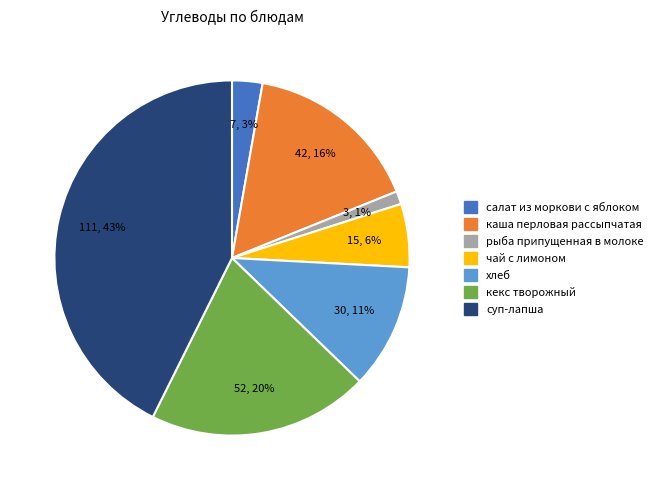

Does суп-лапша account for over 50% of the chart?

No